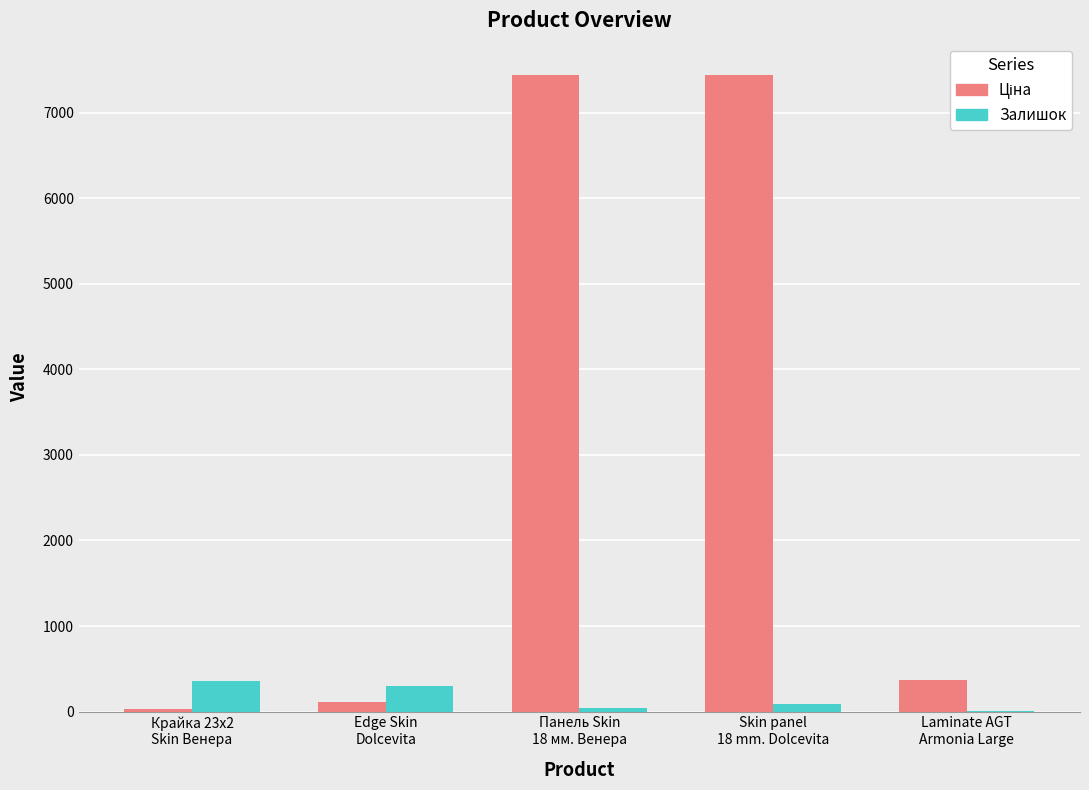

What is the sum of all Залишок values?

796.0